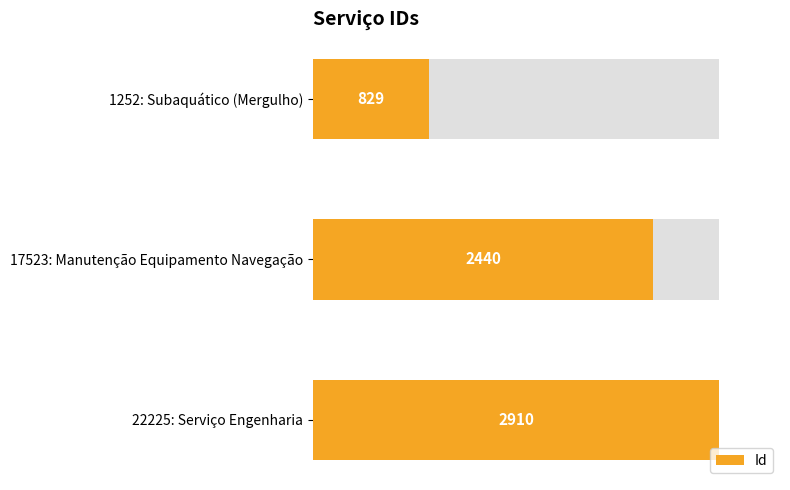

How many values are between 829 and 2910?

3